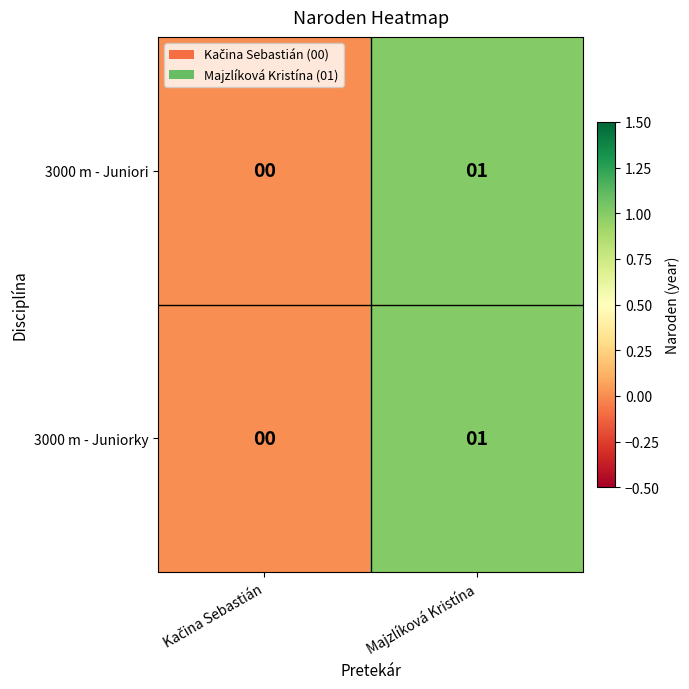

At which category is the sum across all series the highest?

Majzlíková Kristína